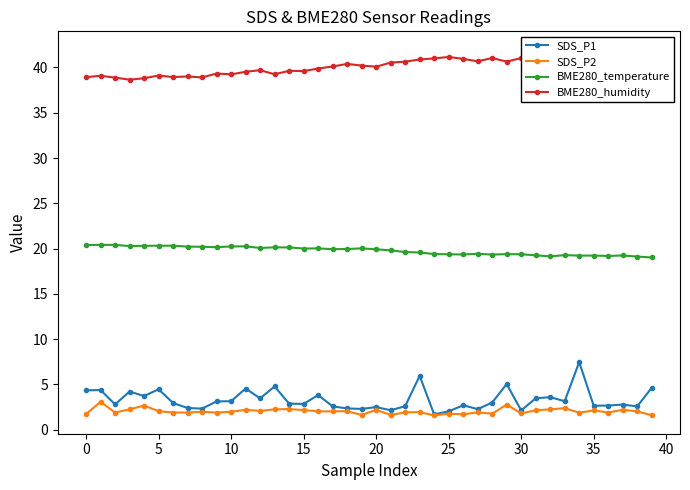

What is the minimum value for BME280_temperature?

19.0